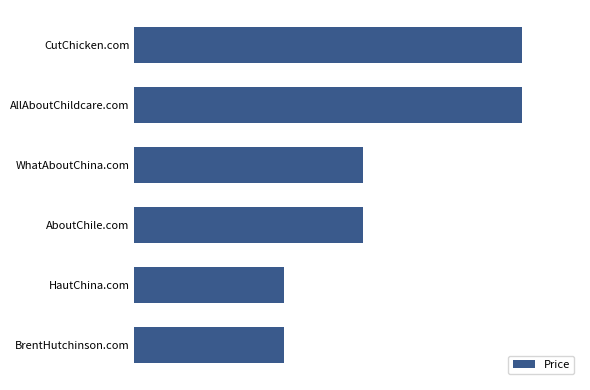

Does the chart contain any negative values?

No